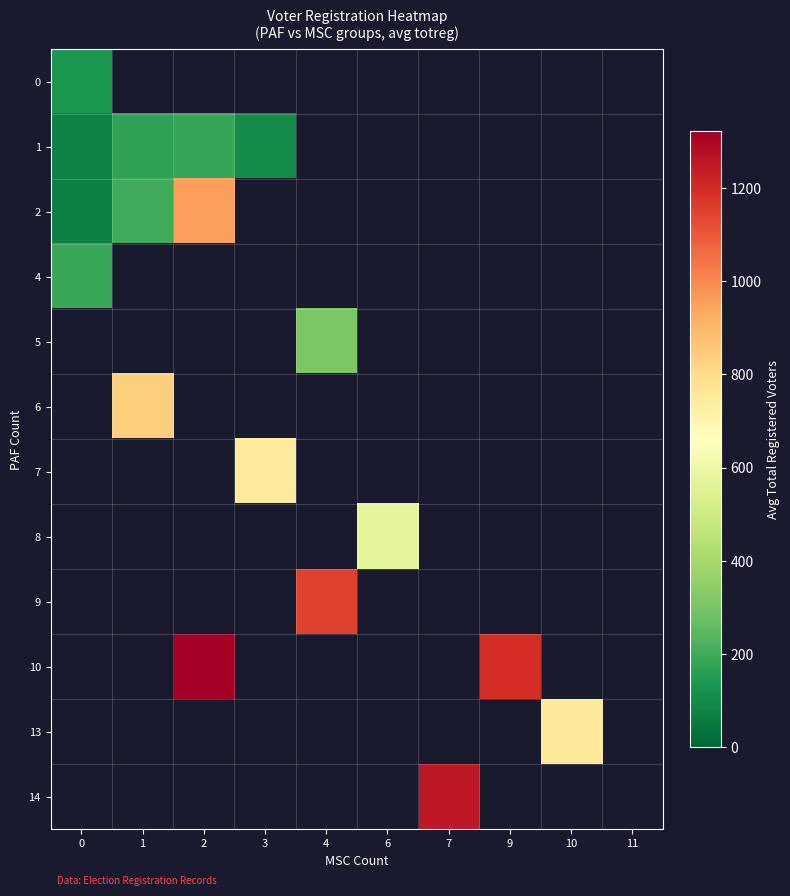

What is the maximum value shown in the chart?

1322.0